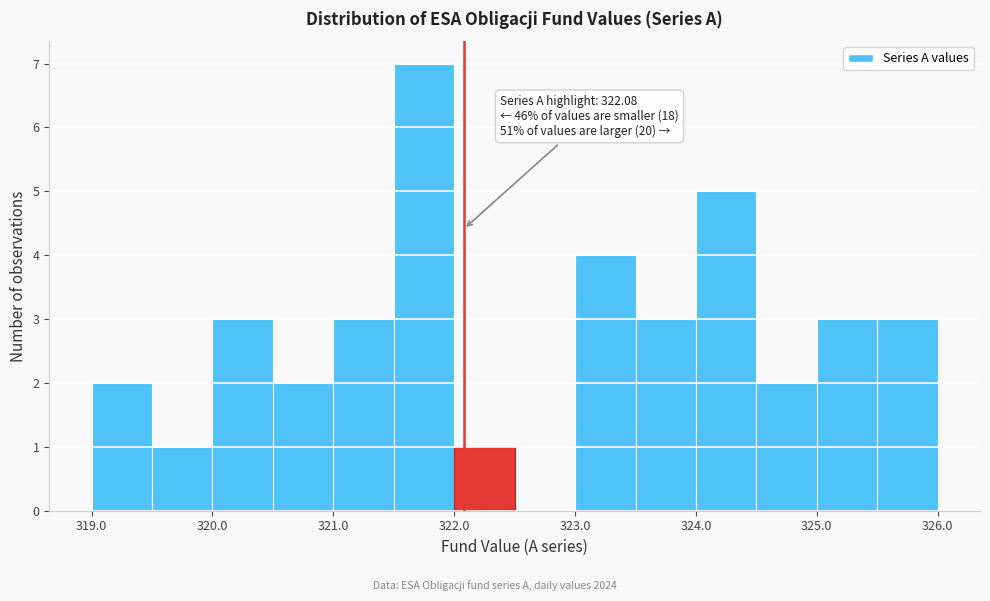

Over which range of the x-axis is the bar tallest?

321.5 to 322.0